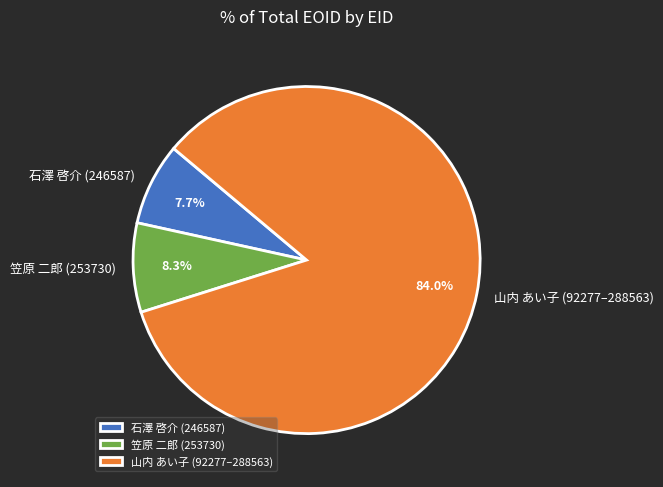

What percentage is NOT represented by 笠原 二郎 (253730)?

91.7%